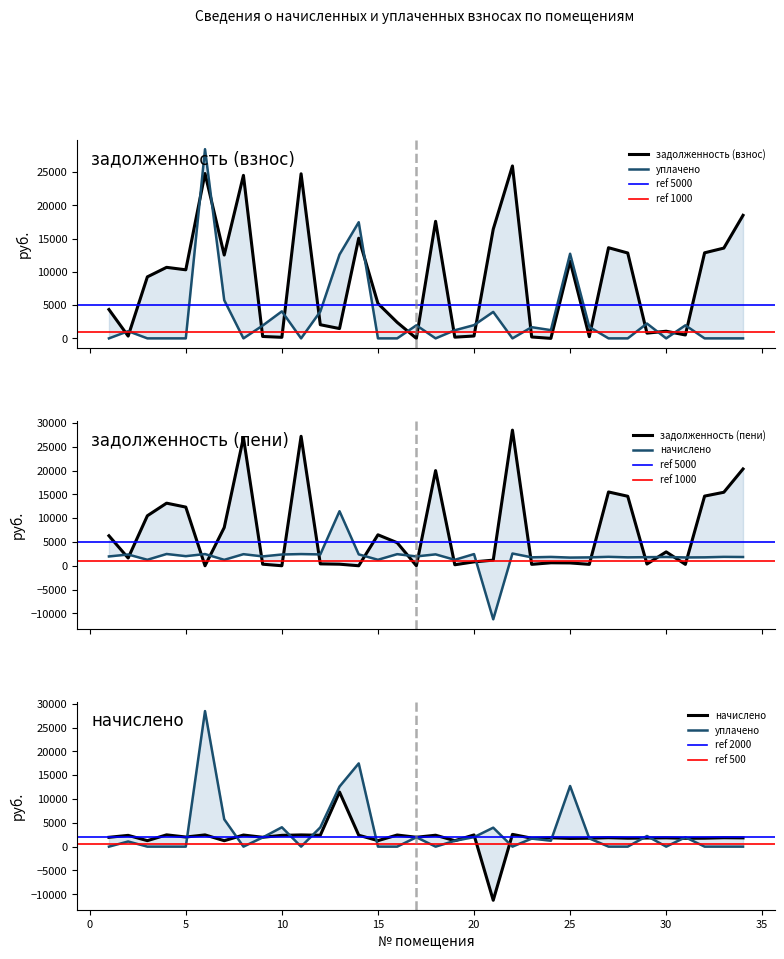

At 24, list the series in order from largest to smallest.

начислено, уплачено, задолженность (пени), задолженность (взнос)